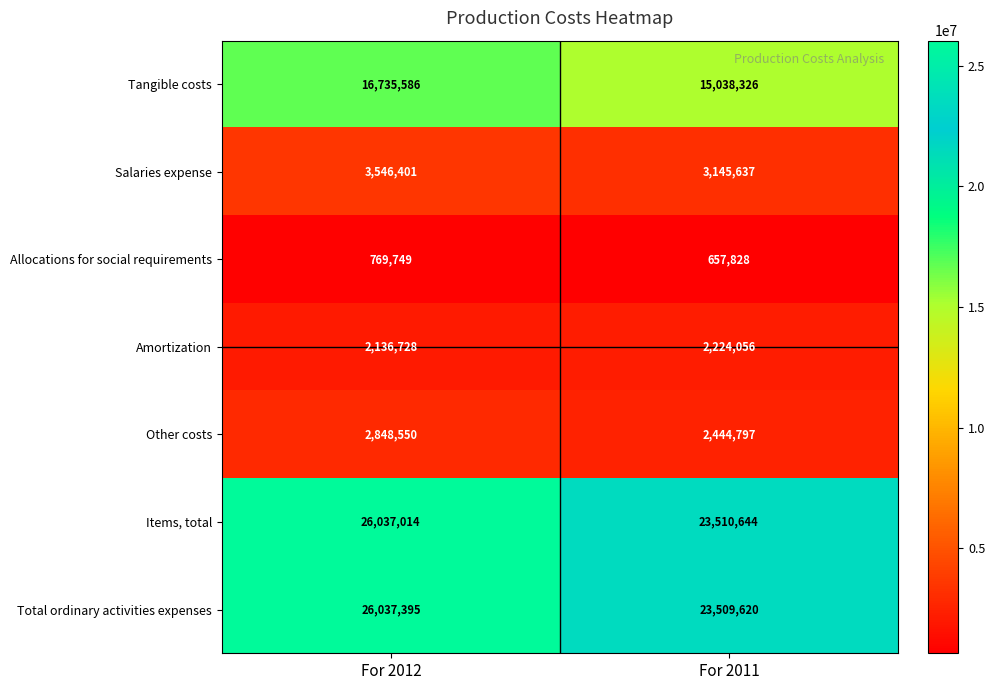

What is the greatest value displayed?

26037395